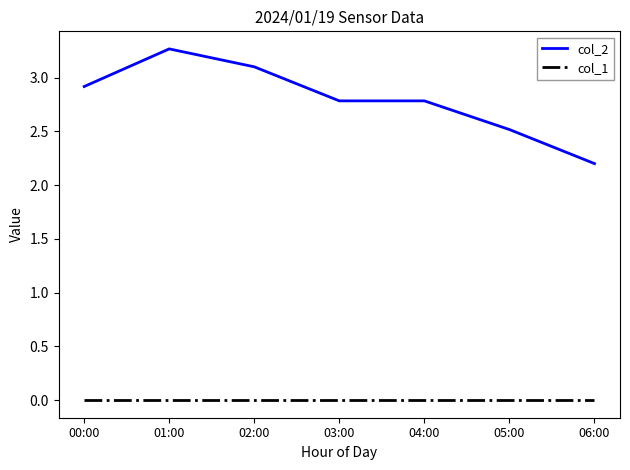

Where is col_2 nearest to the value 2?

06:00